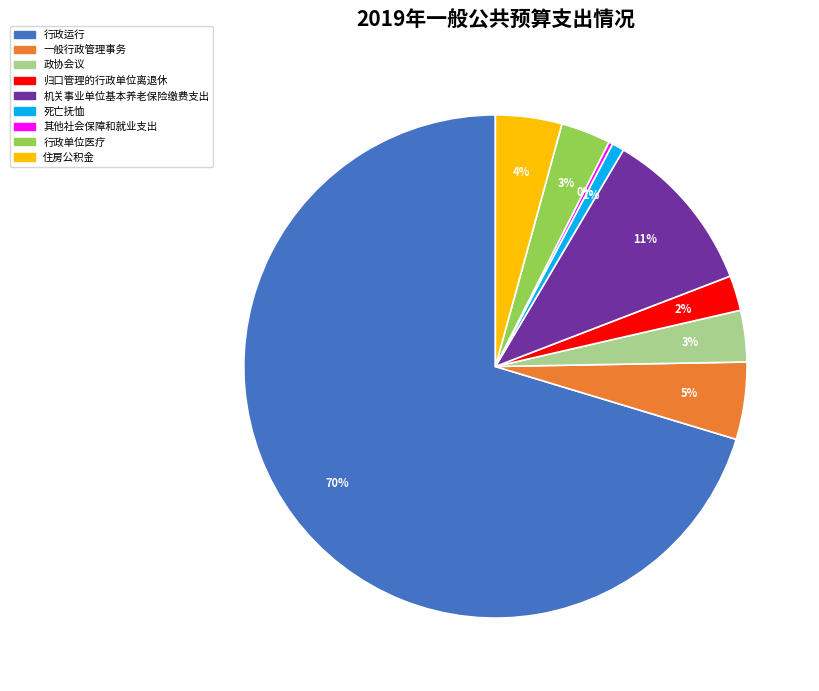

Which has a higher value, 政协会议 or 归口管理的行政单位离退休?

政协会议